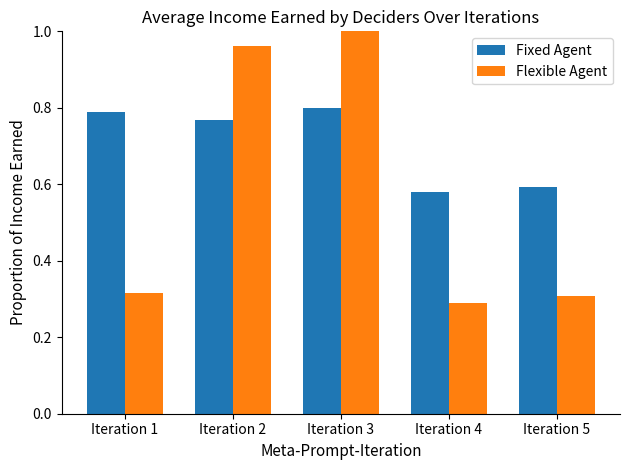

What is the difference between the maximum and minimum values in the Flexible Agent series?

0.7